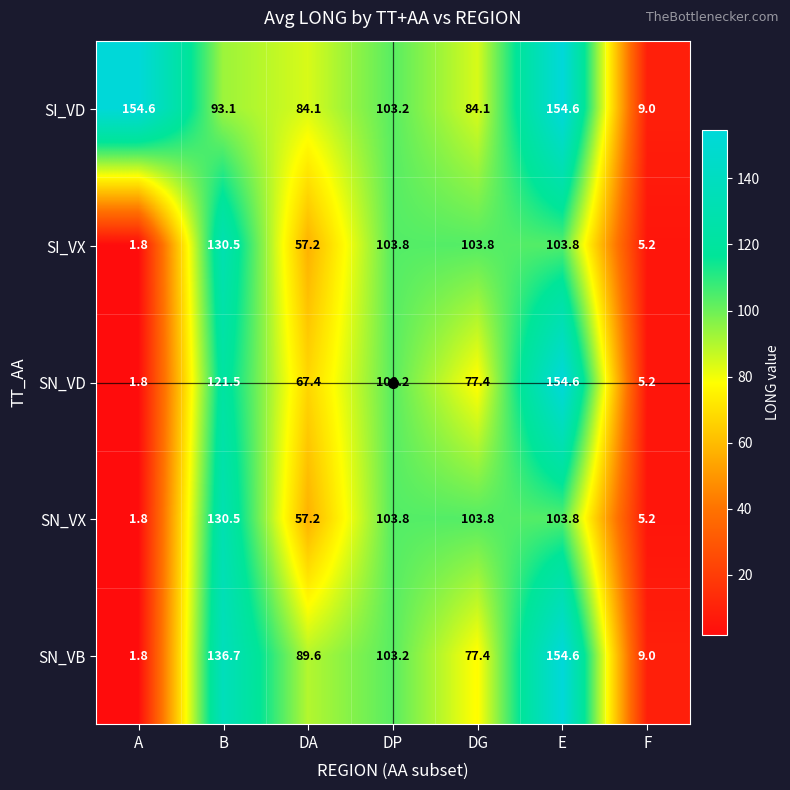

Rank the categories by SN_VD value from highest to lowest.

E, B, DP, DG, DA, F, A